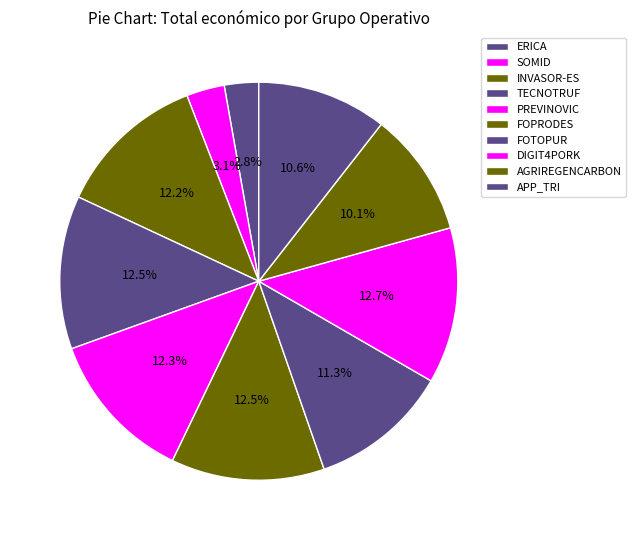

What is the largest slice in the pie chart?

DIGIT4PORK